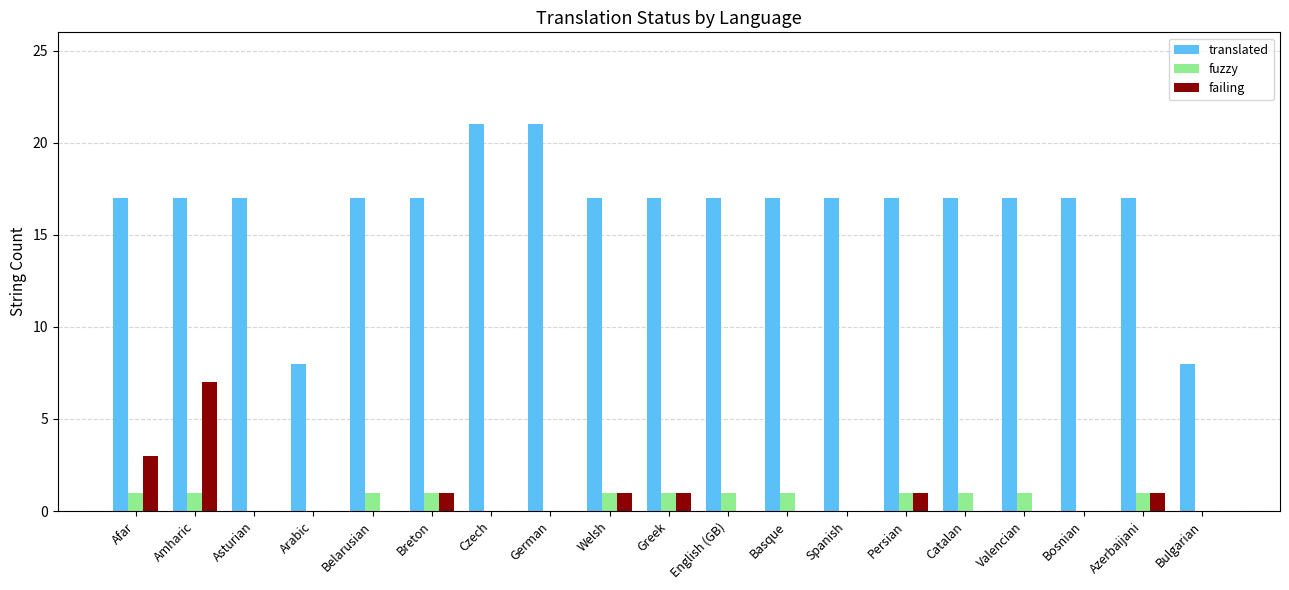

Which series has the largest total across all categories?

translated